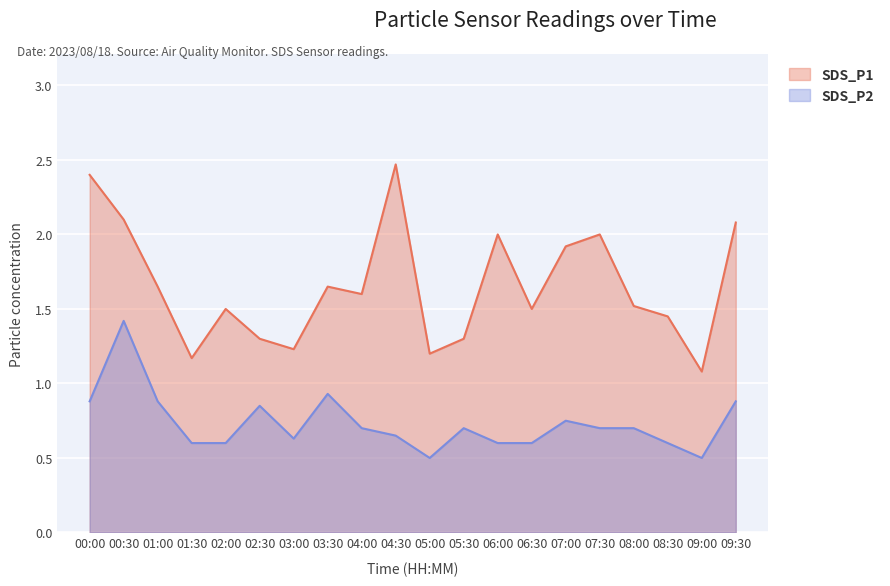

At which category does the chart reach its peak across all series?

04:30